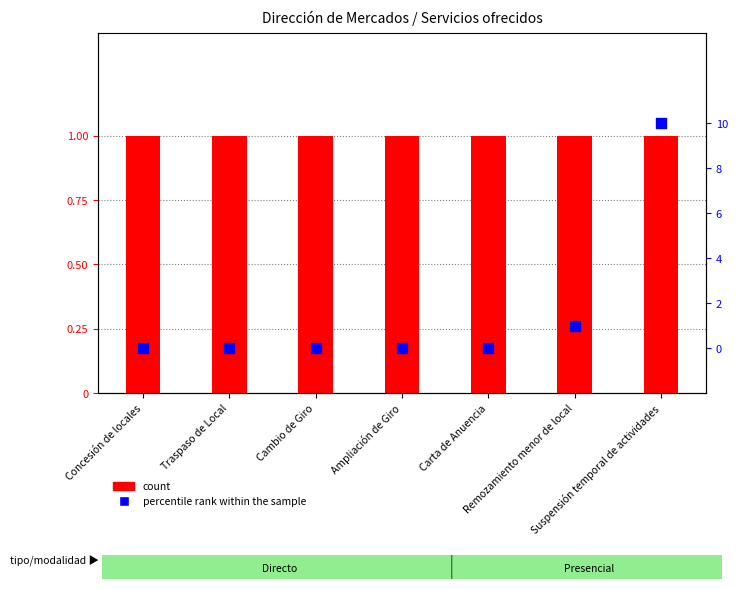

Which series contains the highest Y value?

percentile rank within the sample